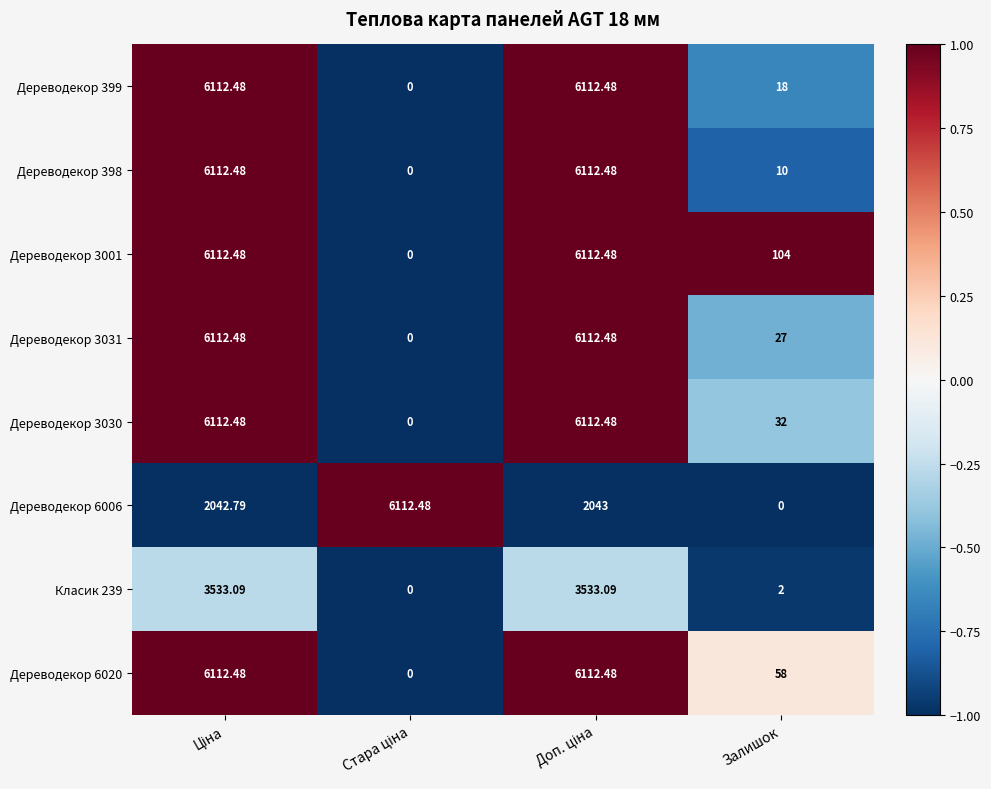

At which label is Дереводекор 399 closest to 3056?

Залишок